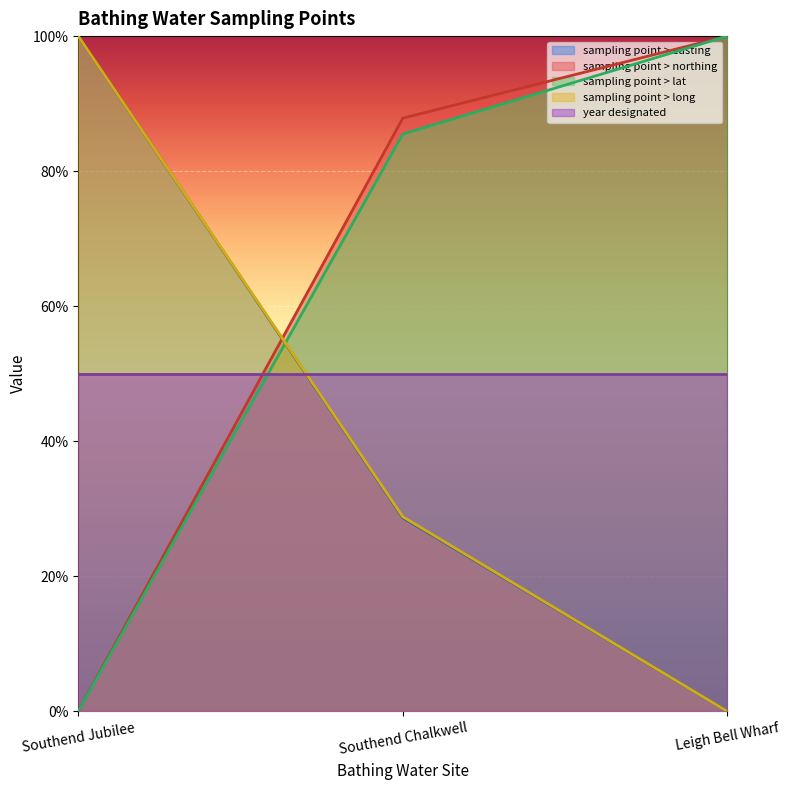

What is the sum of the sampling point > easting values at Southend Jubilee and Leigh Bell Wharf?

1.0